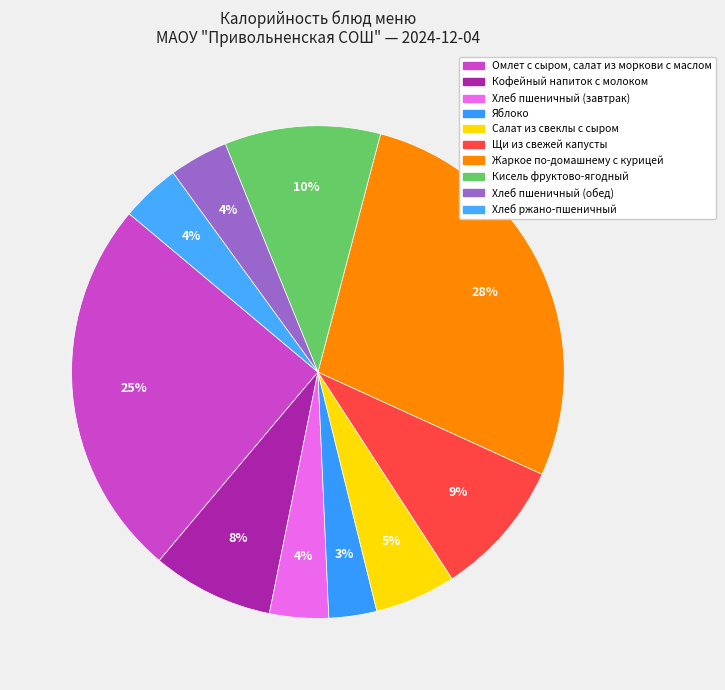

What percentage is the Яблоко slice, to the nearest percent?

3%